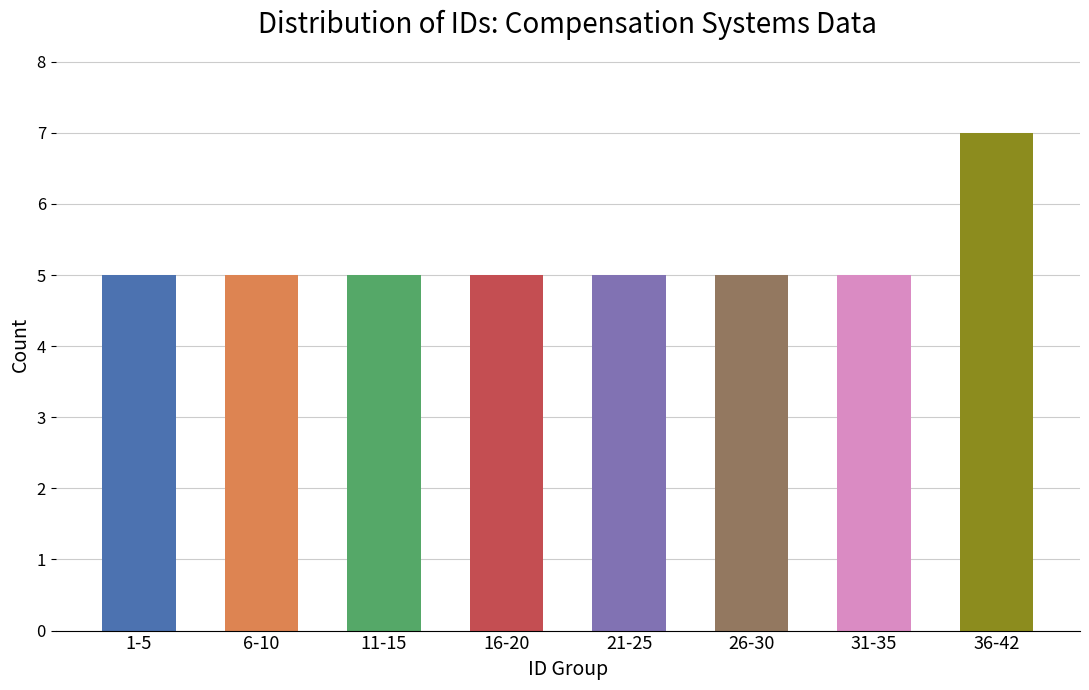

How many series are shown in this chart?

1